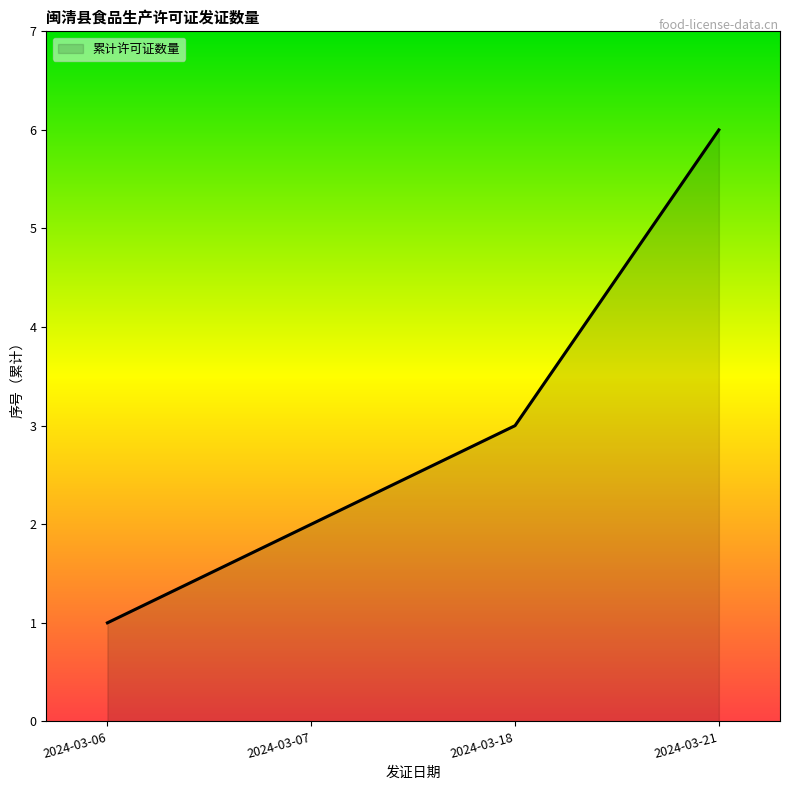

What value does the data have at 2024-03-21?

6